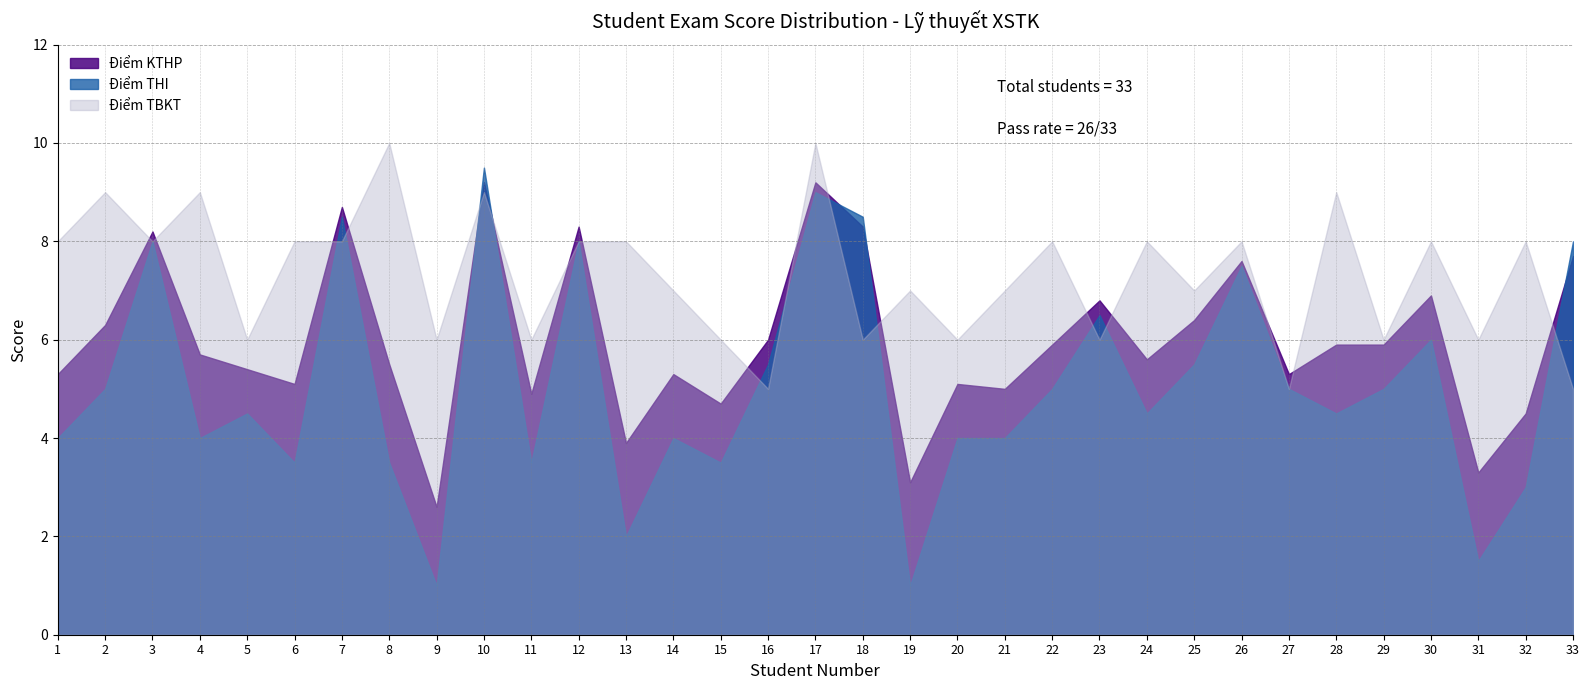

How many Điểm TBKT values are between 6 and 8?

24